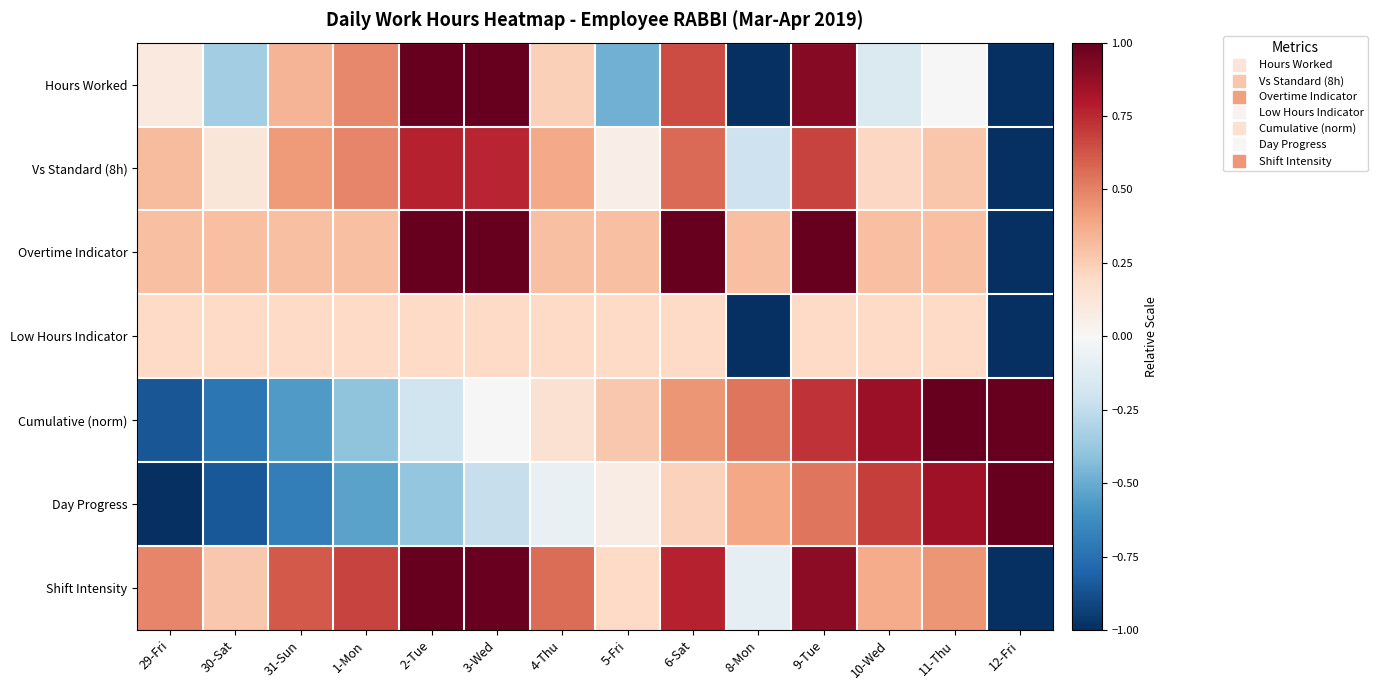

At how many categories does at least one series exceed 0?

14